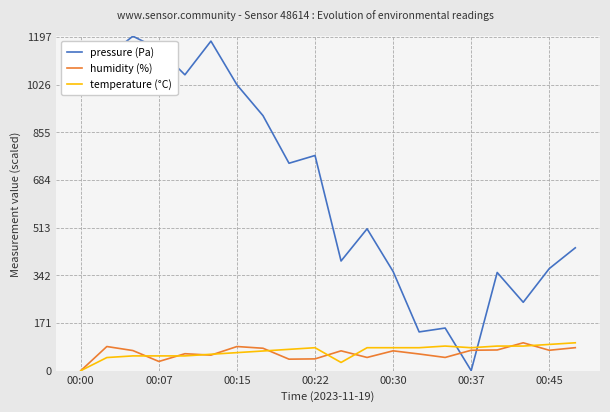

Which series has the largest total across all categories?

pressure (Pa)